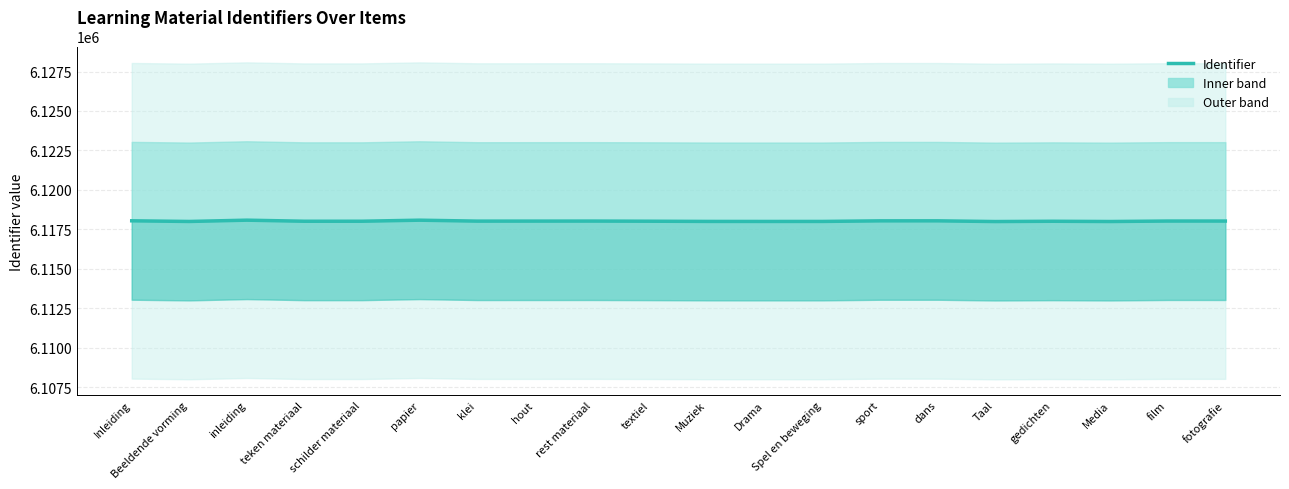

True or false: the data shows 10513765 at inleiding.

False